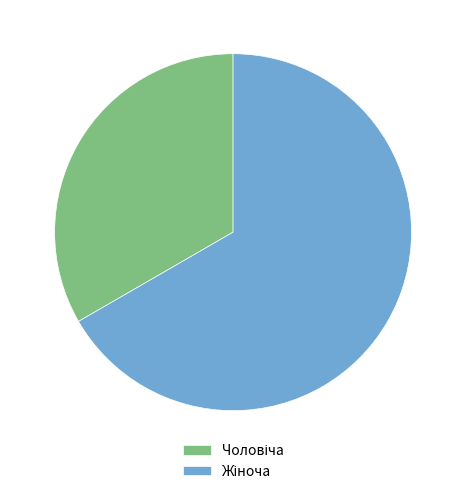

Is there a majority slice in this chart?

Yes